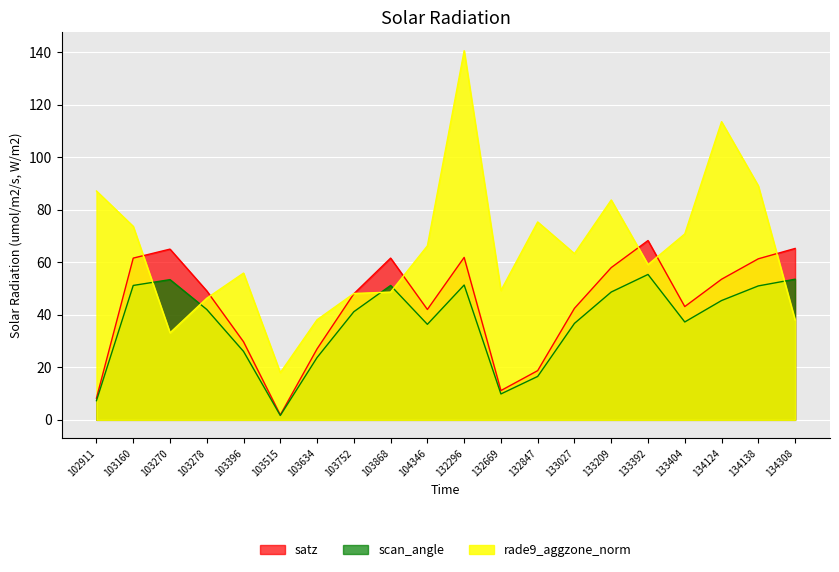

In rade9_aggzone_norm, how many points are higher than both neighbors (excluding endpoints)?

5